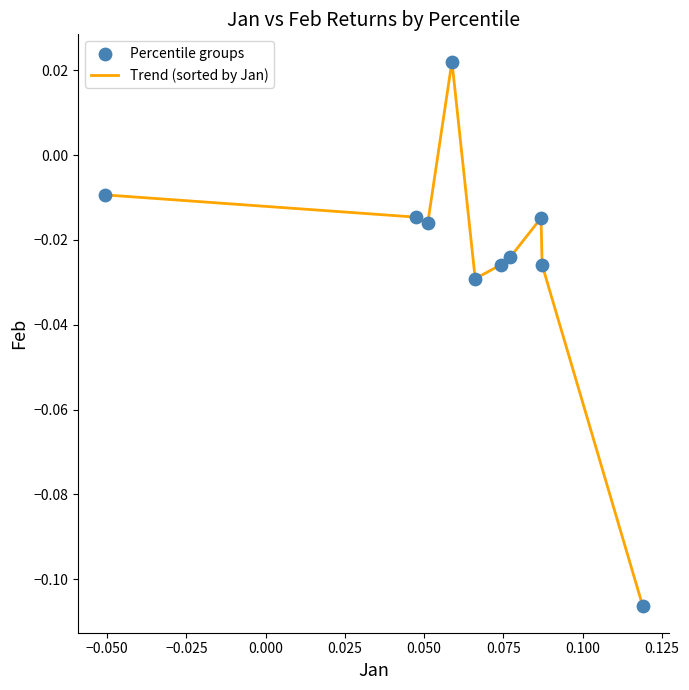

Is this an area chart (filled region under the line)?

No